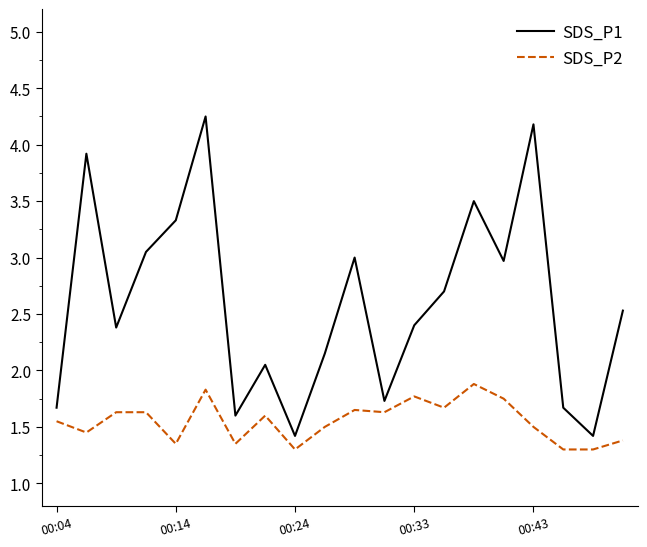

How many categories are shown in the chart?

20